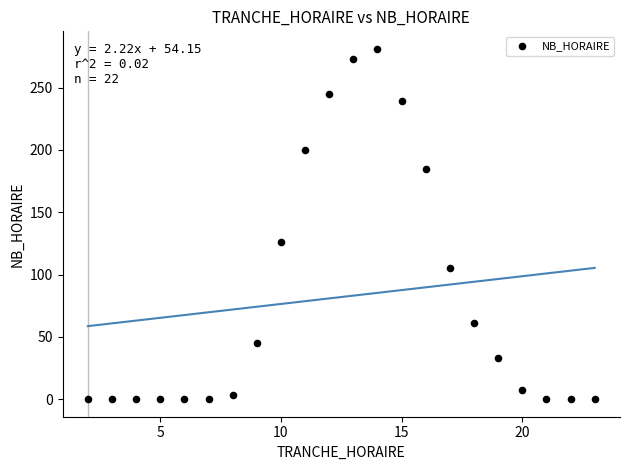

What is the range of X values (max minus min)?

21